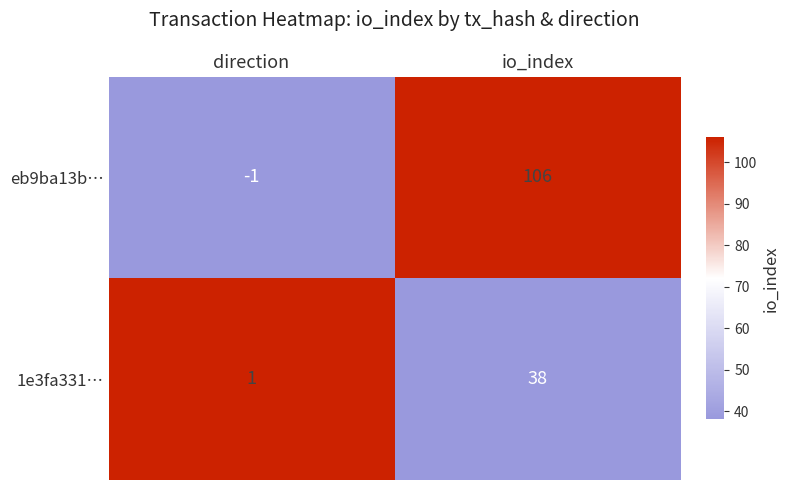

What is the total value across all series at io_index?

144